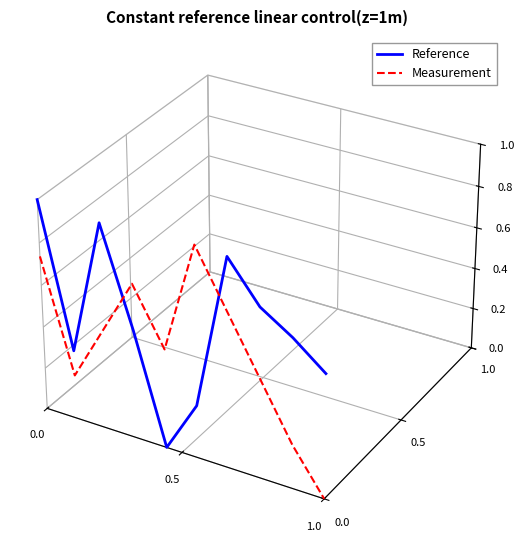

In Reference, how many points are lower than both neighbors (excluding endpoints)?

2